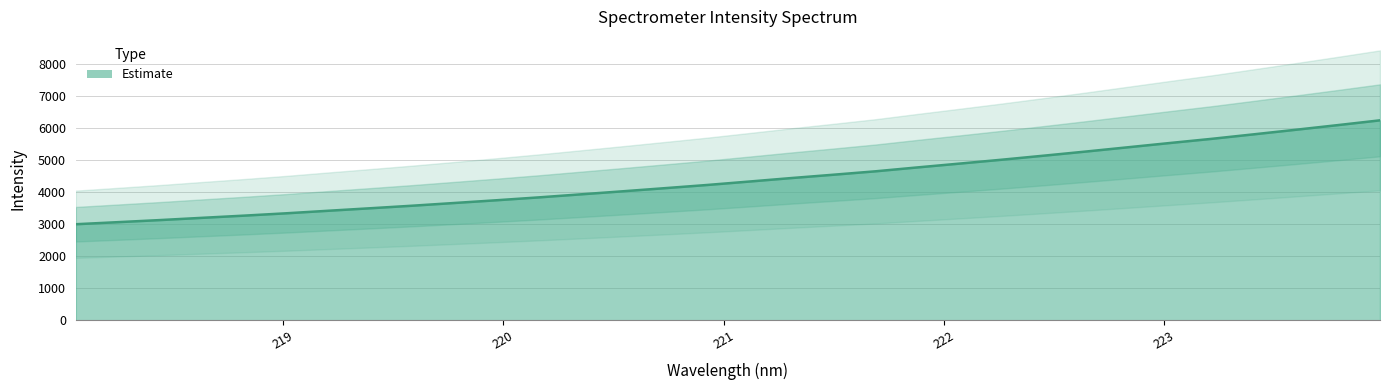

What is the value of the 7th point from the left?

3417.1